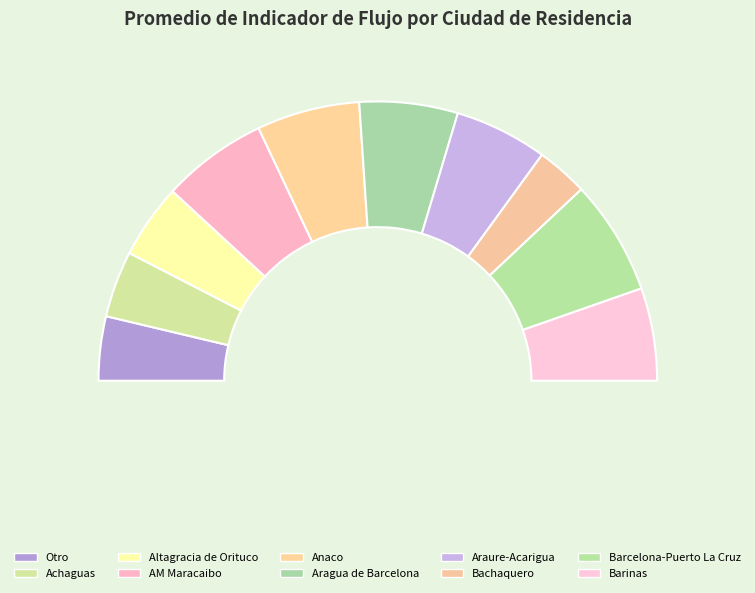

To the nearest percent, what percentage of the pie is Bachaquero?

6%